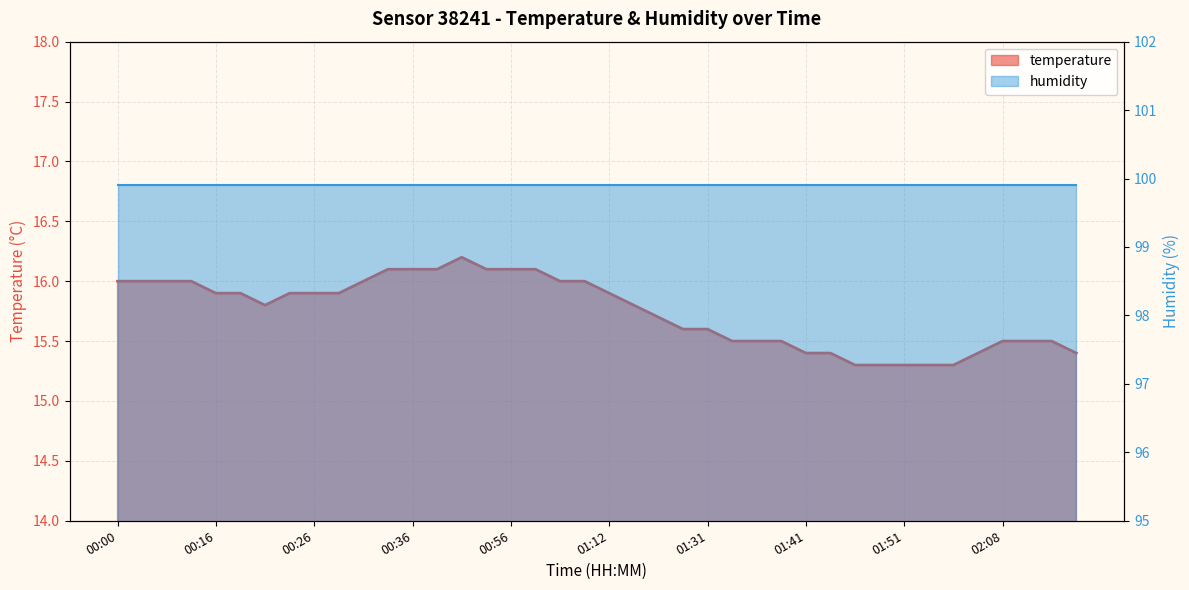

Which category has the lowest value across all series?

01:46